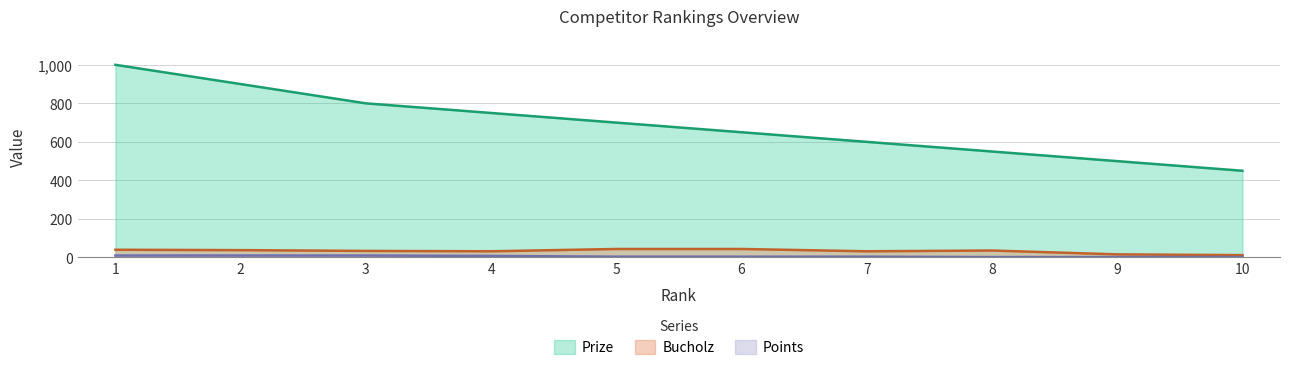

Is the value of Prize at 2 greater than the value of Bucholz at 1?

Yes